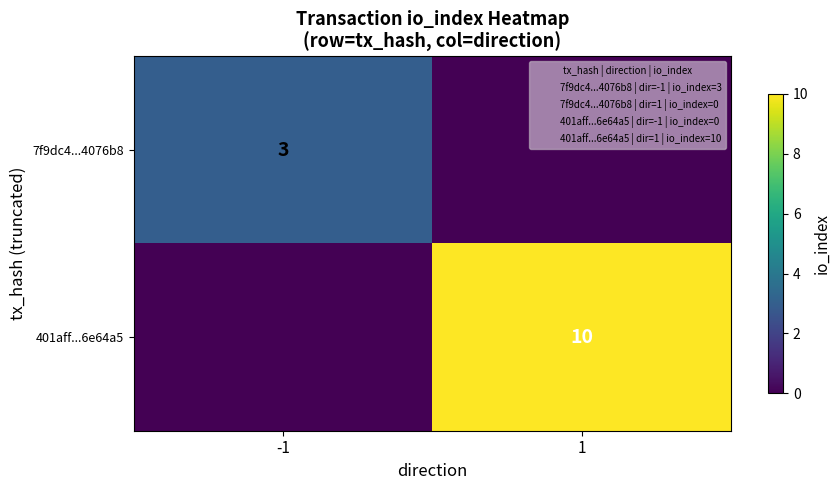

What is the total value across all series at 1?

10